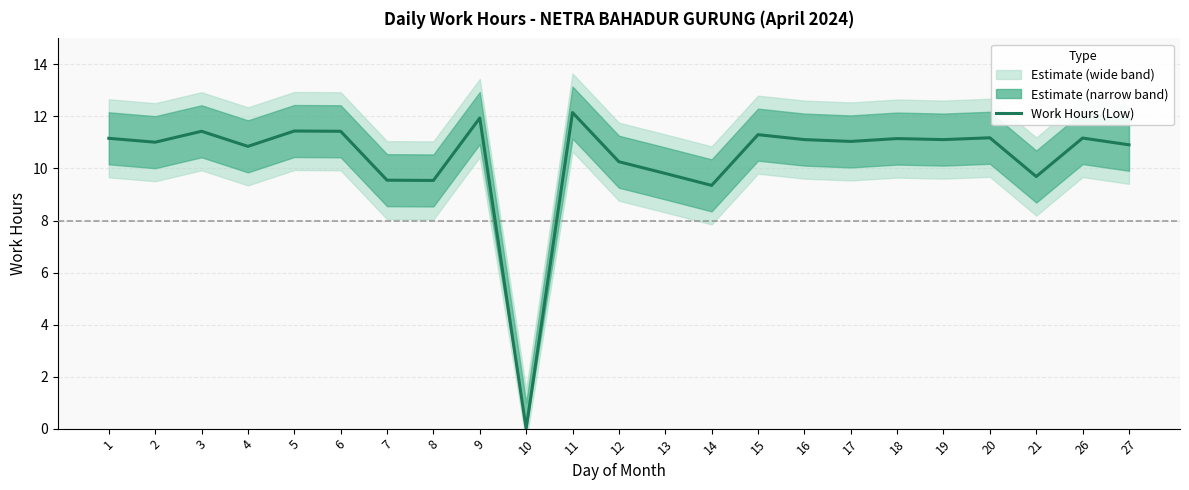

Read the value at 13.

9.8